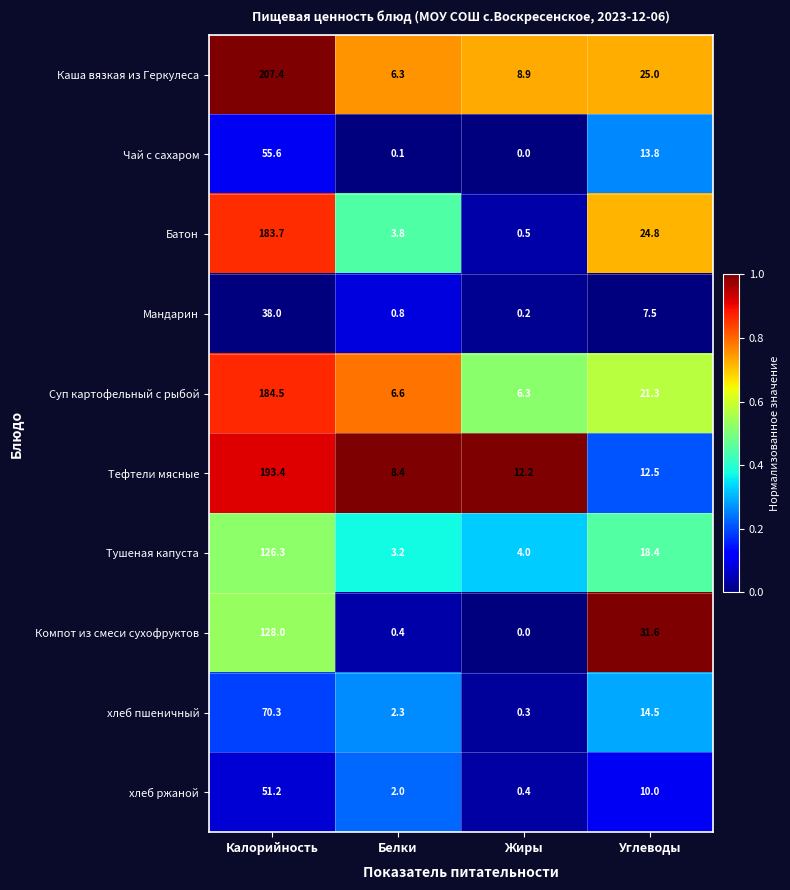

Which series has the largest total across all categories?

Каша вязкая из Геркулеса